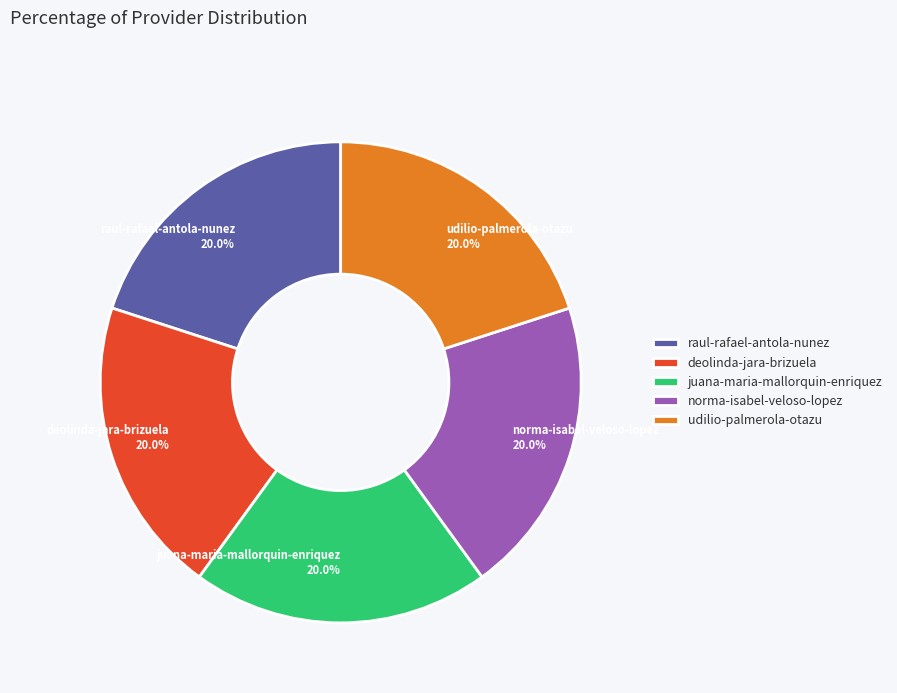

What percentage do norma-isabel-veloso-lopez 20.0% and udilio-palmerola-otazu 20.0% together represent?

40.0%